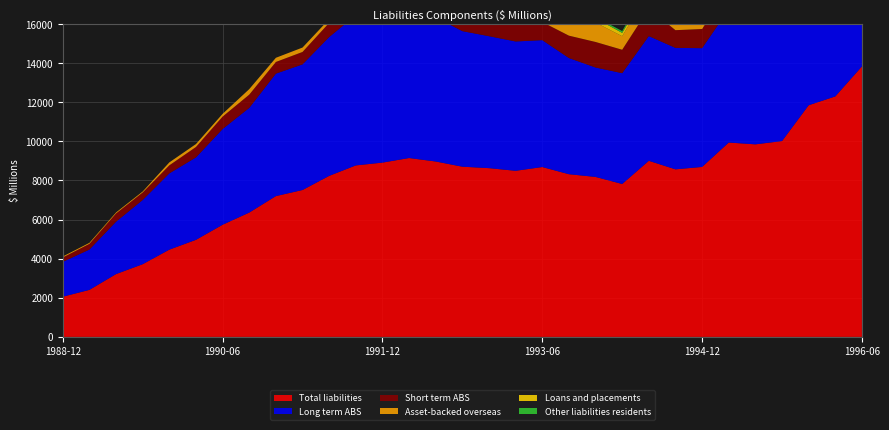

Reading left to right, transcribe all the data shown in this chart.

Total liabilities: 1988-12=2055	1989-03=2404	1989-06=3212	1989-09=3717	1989-12=4461	1990-03=4963	1990-06=5734	1990-09=6356	1990-12=7199	1991-03=7510	1991-06=8233	1991-09=8768	1991-12=8911	1992-03=9145	1992-06=8968	1992-09=8702	1992-12=8628	1993-03=8492	1993-06=8685	1993-09=8318	1993-12=8179	1994-03=7818	1994-06=9003	1994-09=8567	1994-12=8690	1995-03=9937	1995-06=9845	1995-09=10012	1995-12=11844	1996-03=12296	1996-06=13830
Long term ABS: 1988-12=1780	1989-03=2062	1989-06=2679	1989-09=3283	1989-12=3899	1990-03=4214	1990-06=4894	1990-09=5353	1990-12=6261	1991-03=6424	1991-06=7098	1991-09=7678	1991-12=7613	1992-03=7604	1992-06=7376	1992-09=6931	1992-12=6747	1993-03=6613	1993-06=6488	1993-09=5940	1993-12=5595	1994-03=5666	1994-06=6377	1994-09=6210	1994-12=6073	1995-03=6809	1995-06=7228	1995-09=7030	1995-12=8469	1996-03=8442	1996-06=9360
Short term ABS: 1988-12=225	1989-03=292	1989-06=421	1989-09=384	1989-12=412	1990-03=533	1990-06=636	1990-09=677	1990-12=597	1991-03=635	1991-06=725	1991-09=646	1991-12=657	1992-03=753	1992-06=937	1992-09=919	1992-12=1344	1993-03=1346	1993-06=926	1993-09=1144	1993-12=1305	1994-03=1197	1994-06=1410	1994-09=905	1994-12=979	1995-03=1077	1995-06=1091	1995-09=1646	1995-12=1720	1996-03=2065	1996-06=2053
Asset-backed overseas: 1988-12=50	1989-03=50	1989-06=50	1989-09=50	1989-12=150	1990-03=150	1990-06=140	1990-09=282	1990-12=213	1991-03=224	1991-06=188	1991-09=184	1991-12=211	1992-03=222	1992-06=111	1992-09=153	1992-12=133	1993-03=126	1993-06=0	1993-09=894	1993-12=992	1994-03=692	1994-06=863	1994-09=1190	1994-12=1215	1995-03=1363	1995-06=1401	1995-09=1214	1995-12=1322	1996-03=1143	1996-06=1667
Loans and placements: 1988-12=0	1989-03=0	1989-06=0	1989-09=0	1989-12=0	1990-03=0	1990-06=0	1990-09=0	1990-12=0	1991-03=0	1991-06=0	1991-09=0	1991-12=0	1992-03=0	1992-06=0	1992-09=0	1992-12=0	1993-03=166	1993-06=179	1993-09=221	1993-12=223	1994-03=170	1994-06=229	1994-09=174	1994-12=324	1995-03=563	1995-06=29	1995-09=3	1995-12=4	1996-03=270	1996-06=0
Other liabilities residents: 1988-12=0	1989-03=0	1989-06=0	1989-09=0	1989-12=0	1990-03=0	1990-06=0	1990-09=0	1990-12=0	1991-03=0	1991-06=0	1991-09=0	1991-12=0	1992-03=0	1992-06=0	1992-09=0	1992-12=0	1993-03=241	1993-06=0	1993-09=119	1993-12=64	1994-03=93	1994-06=124	1994-09=88	1994-12=99	1995-03=125	1995-06=96	1995-09=119	1995-12=329	1996-03=0	1996-06=0